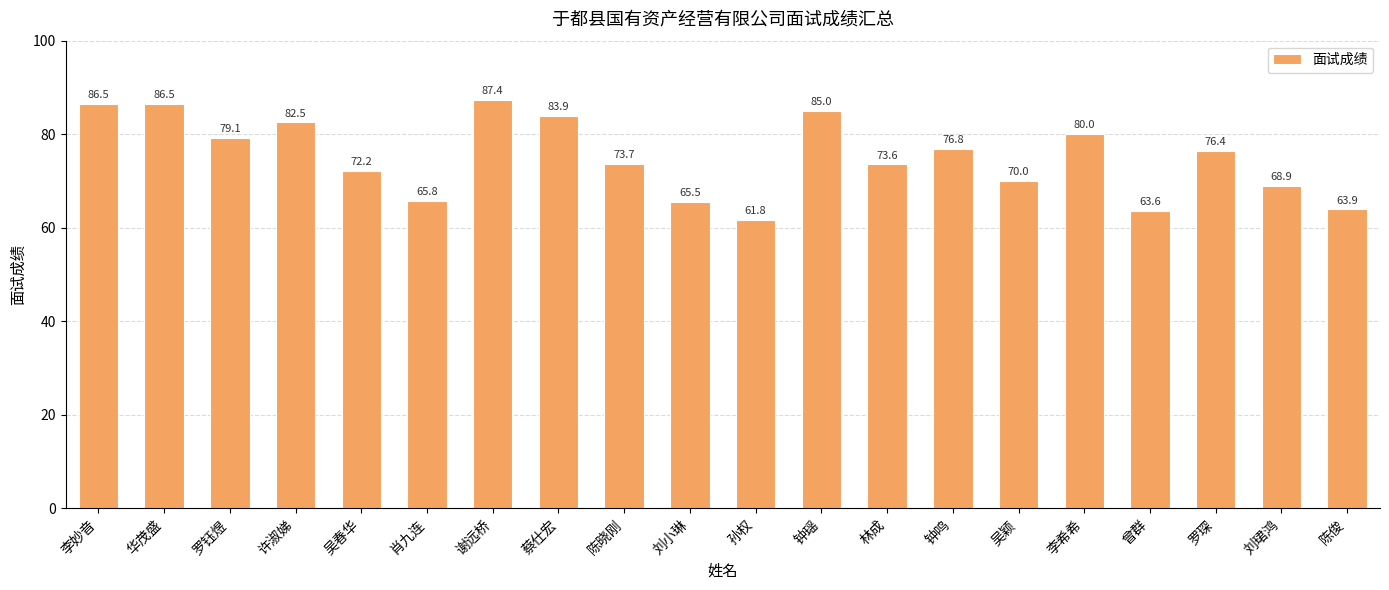

The value at 钟鸣 is 101.7. True or false?

False